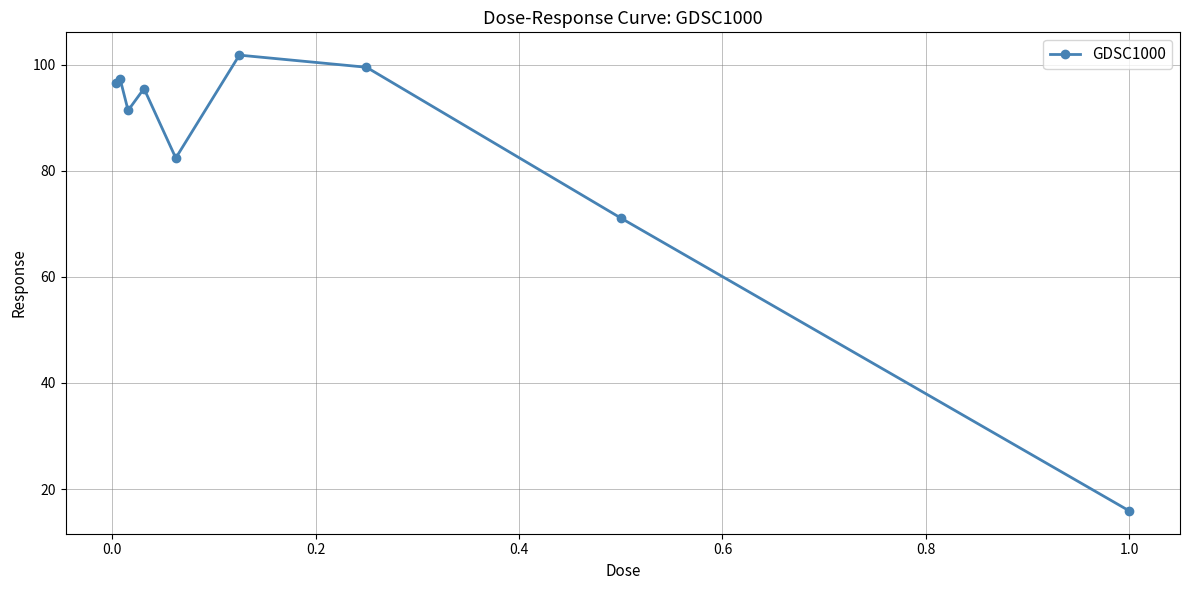

True or false: the data has more than 0 interior local peaks.

True